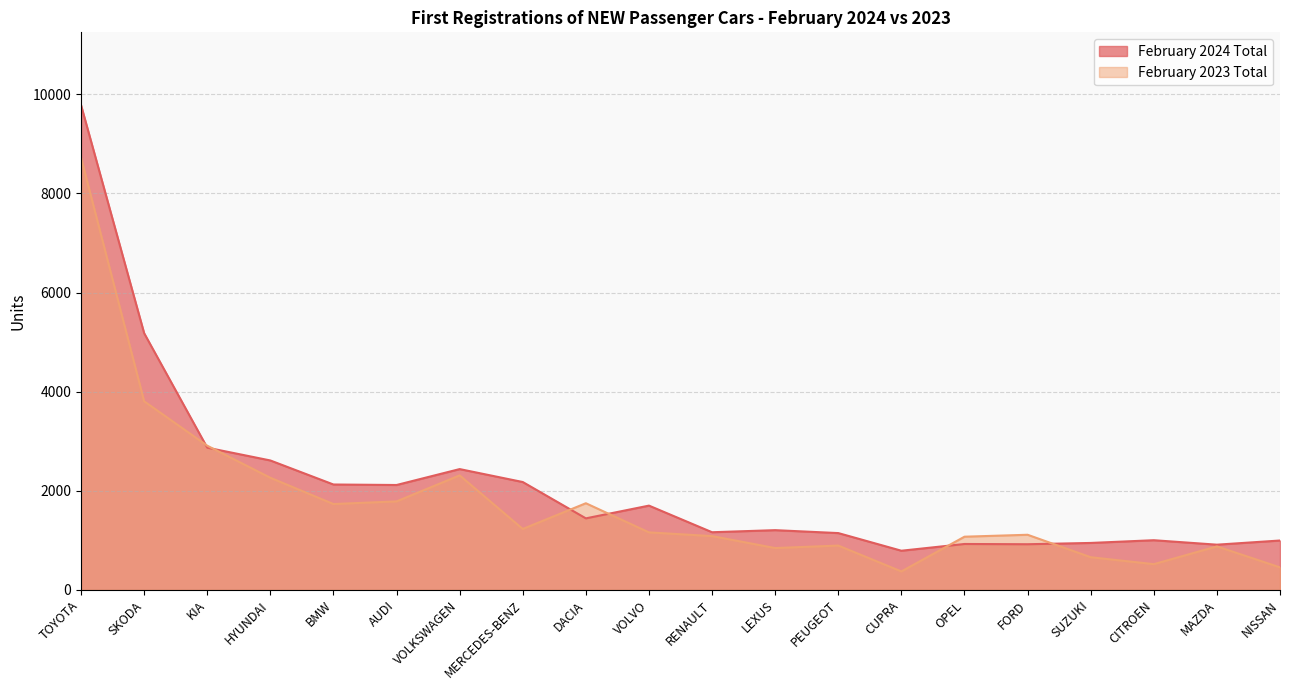

True or false: February 2023 Total and February 2024 Total cross at least once.

True